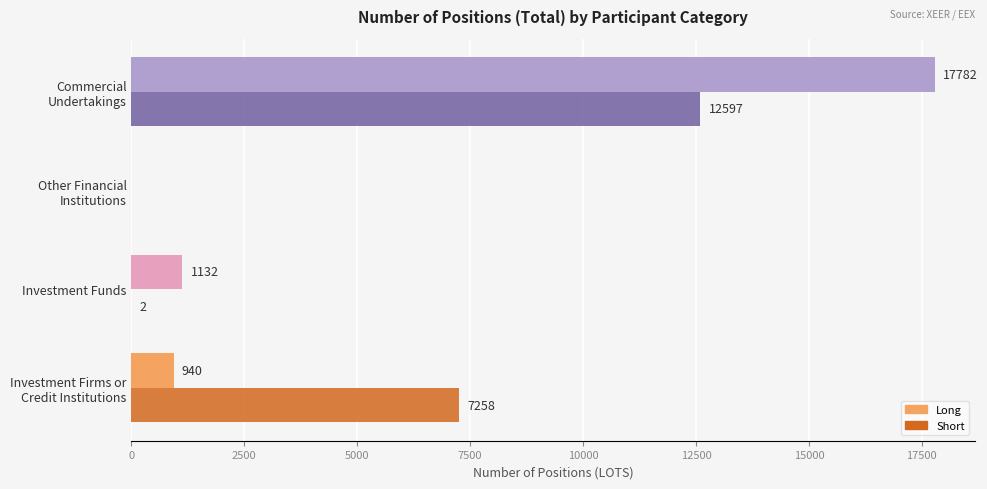

What is the highest value of the Long series?

17782